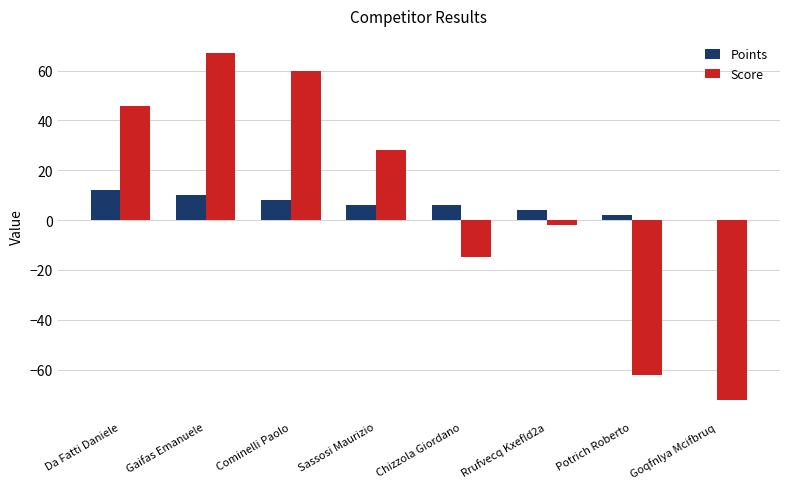

What is the sum of the Points values at Da Fatti Daniele and Goqfnlya Mcifbruq?

12